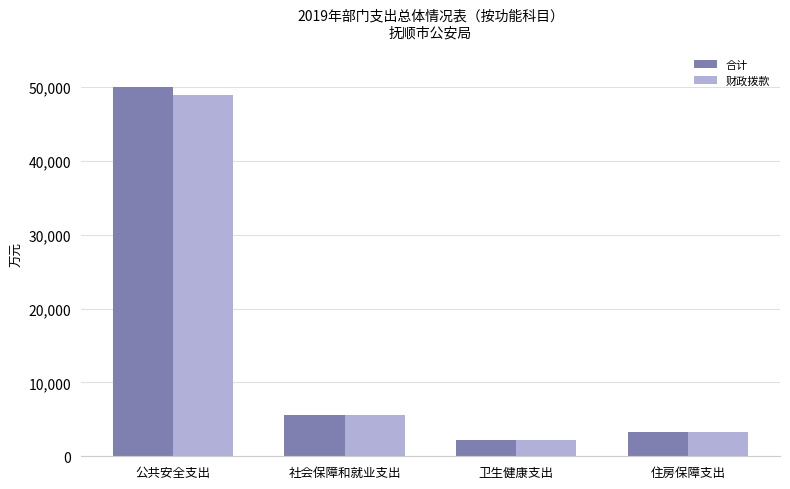

Which series has the widest spread of values?

合计